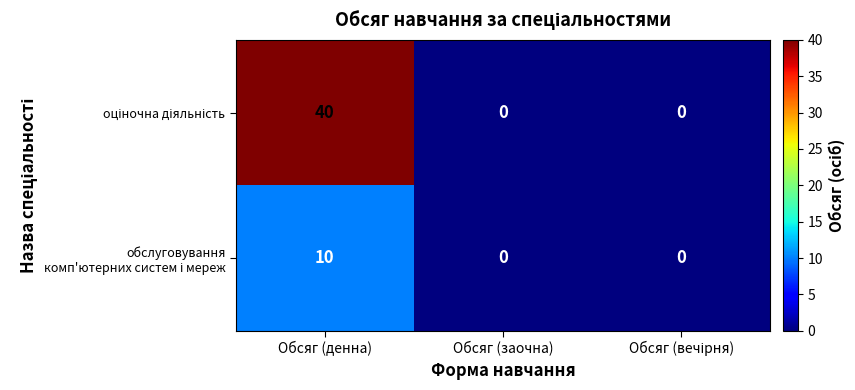

Which label corresponds to the largest value in the chart?

Обсяг (денна)